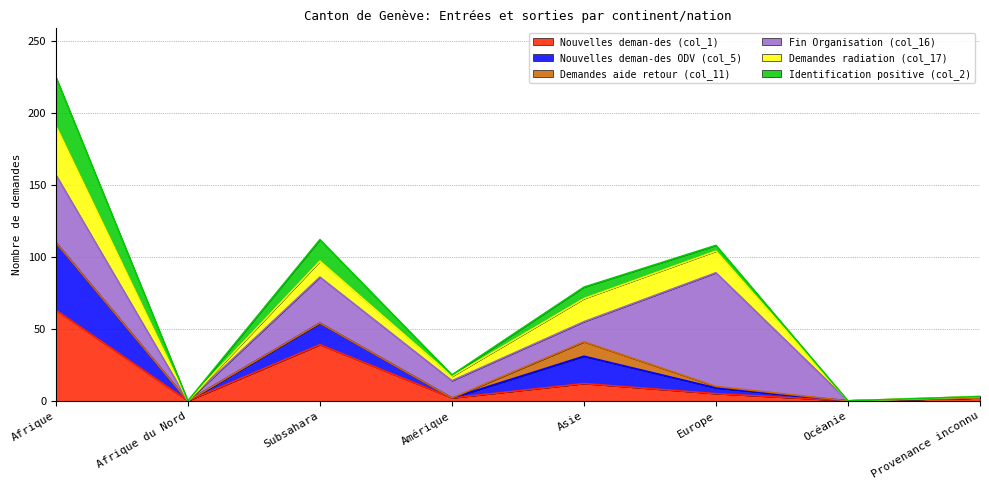

True or false: Nouvelles deman-des (col_1) has a value of 0 at Afrique du Nord.

True